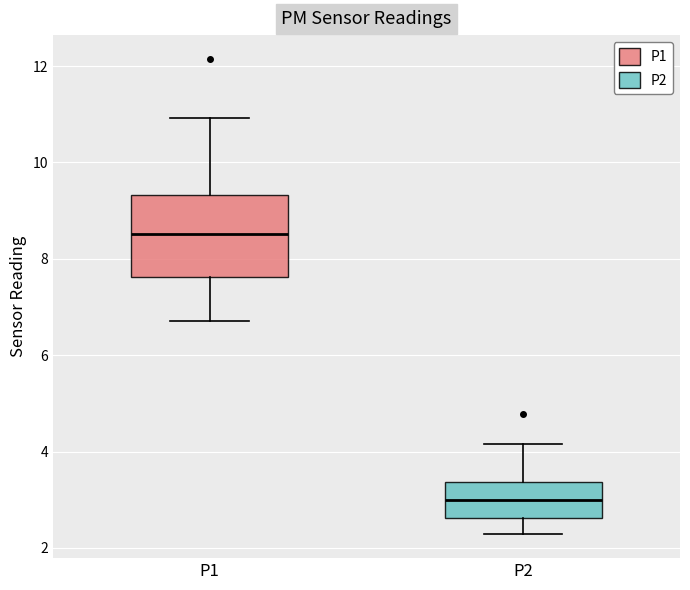

Reading left to right, read every box against the y-axis: the position of its median line, the range the box covers, and the ends of its whiskers. The values are not printed on the chart, so give them approximately, as read against the axis.

P1: median 8.6, box 7.6 to 9.4, whiskers 6.8 to 11.0
P2: median 3.0, box 2.6 to 3.4, whiskers 2.2 to 4.2